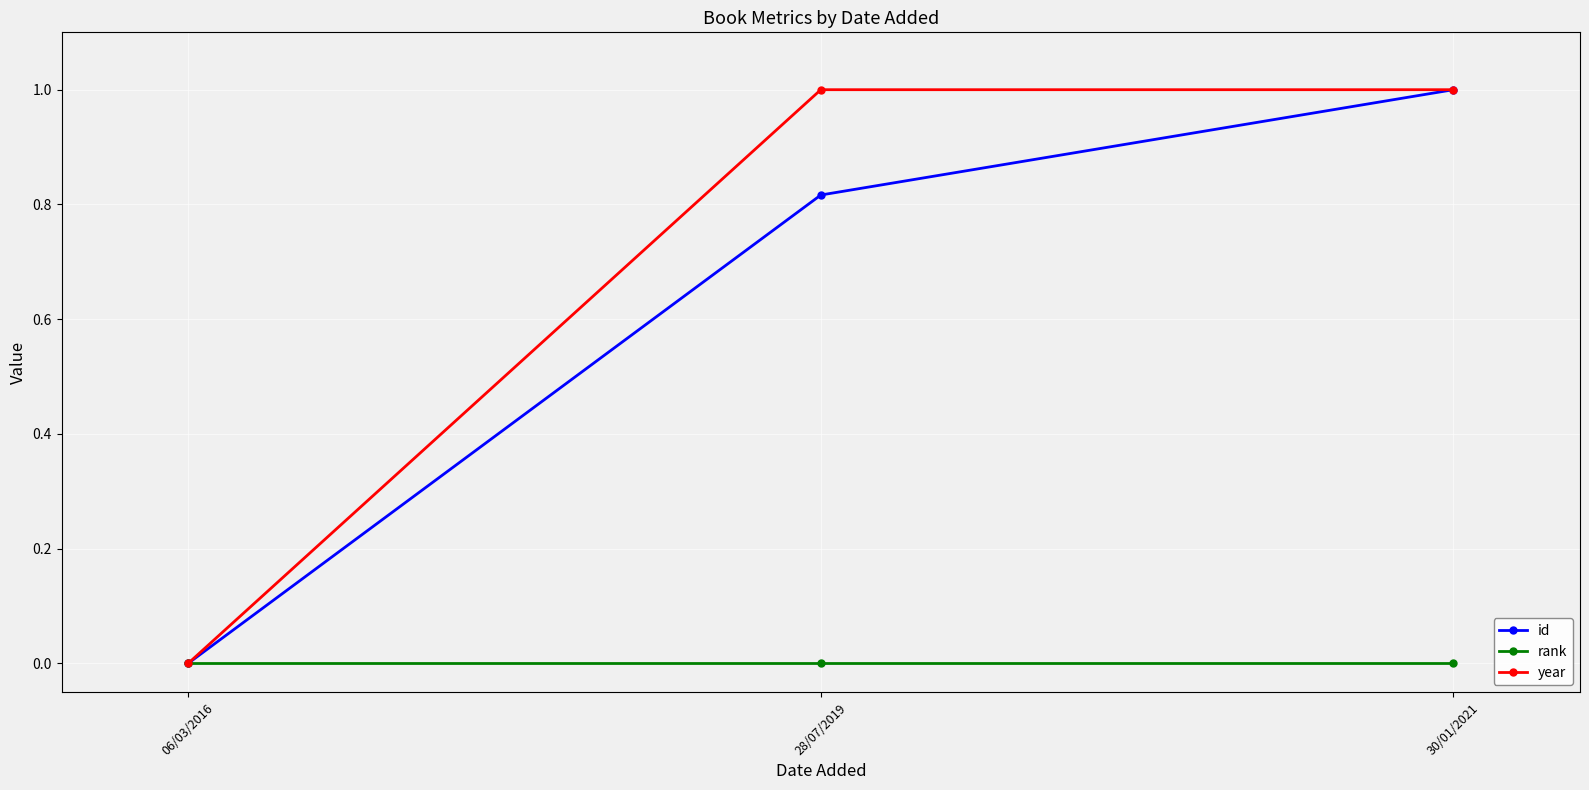

What are all the series names shown in the legend?

id, rank, year